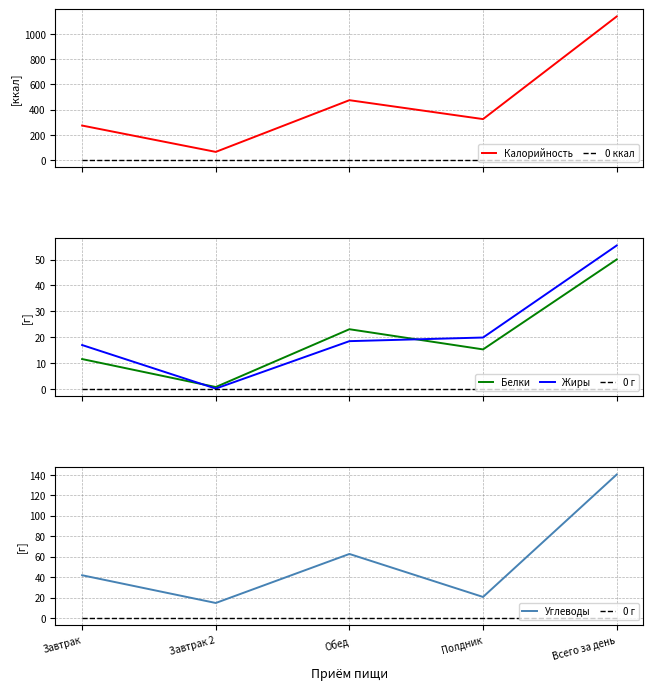

Is the value of Углеводы at Завтрак greater than the value of 0 ккал at Обед?

Yes